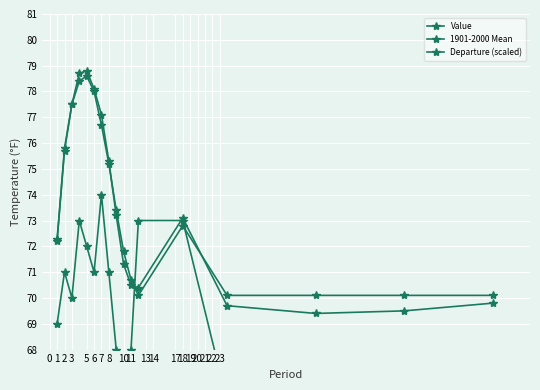

Which series changed the most between 3 and 10?

Value